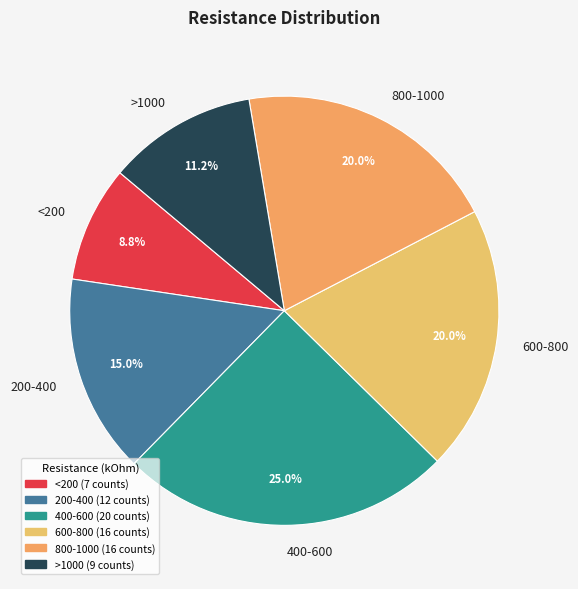

How many slices are in this pie chart?

6